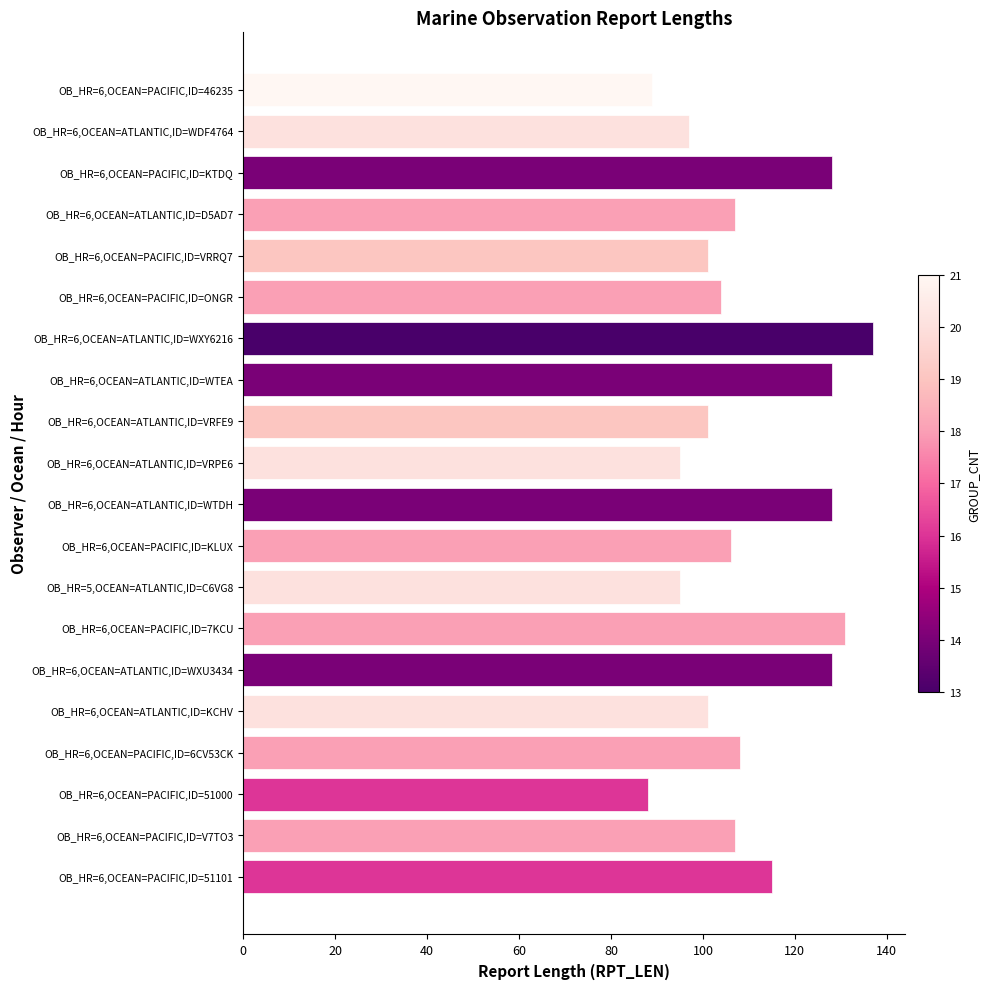

Reading bottom to top, list all the values displayed in this chart.

115	107	88	108	101	128	131	95	106	128	95	101	128	137	104	101	107	128	97	89